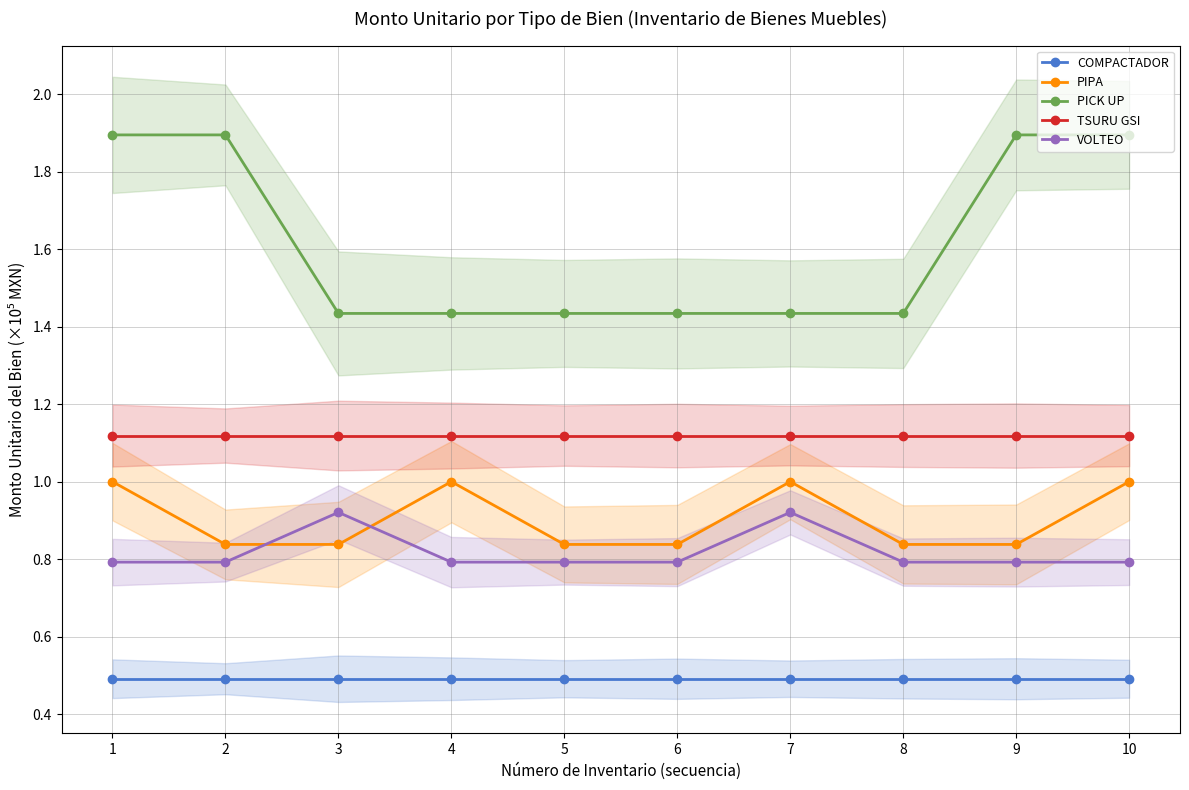

What is the spread (max minus min) of values at 2?

1.4